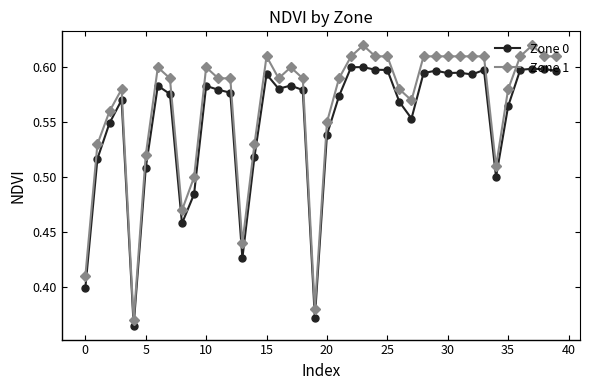

Which series has the widest spread of values?

Zone 1